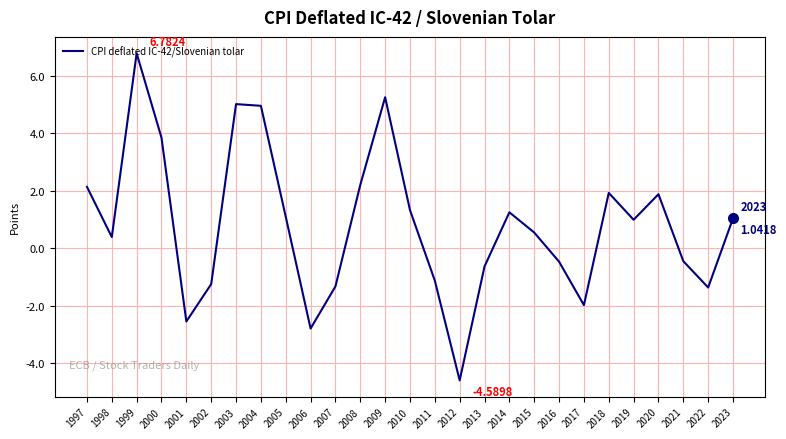

At which label does the data first exceed 0?

1997